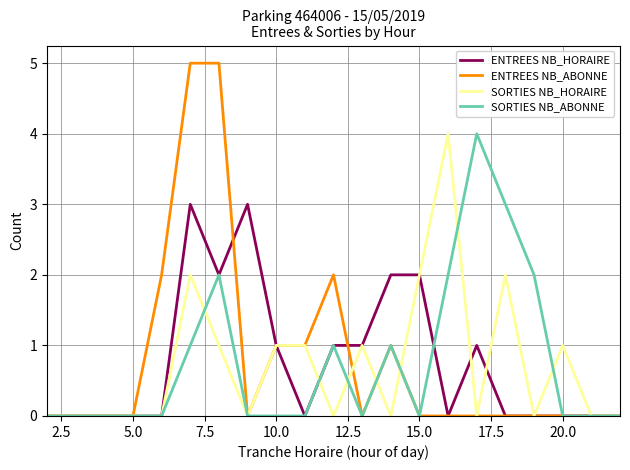

What are all the series names shown in the legend?

ENTREES NB_HORAIRE, ENTREES NB_ABONNE, SORTIES NB_HORAIRE, SORTIES NB_ABONNE